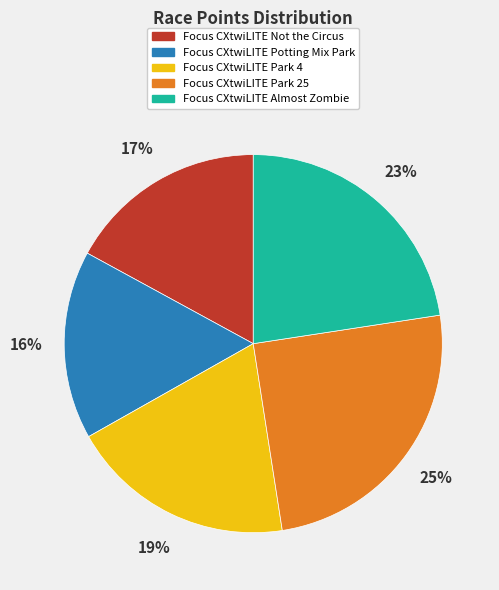

To the nearest percent, what percentage of the pie is Focus CXtwiLITE Park 25?

25%